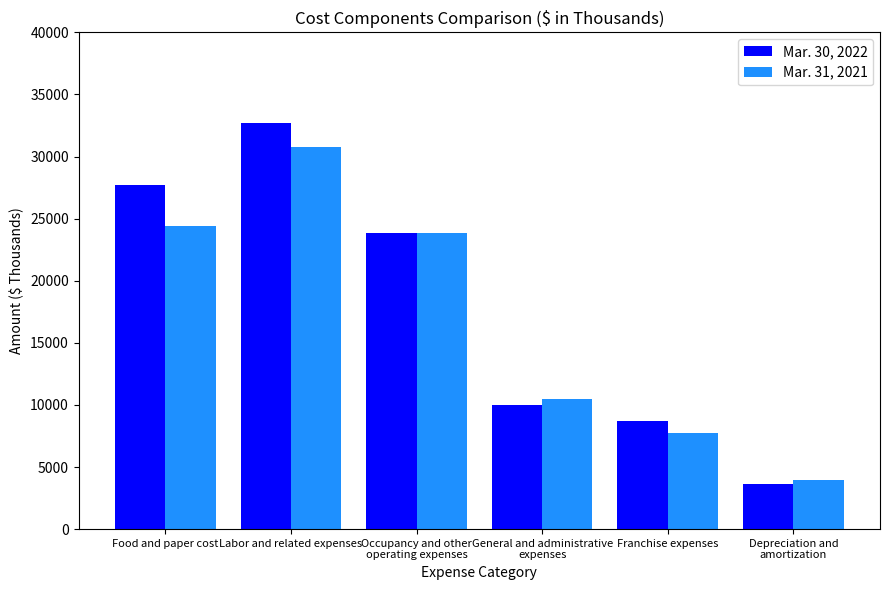

Reading left to right, extract all data points from this chart.

Mar. 30, 2022: Food and paper cost=27732	Labor and related expenses=32672	Occupancy and other
operating expenses=23845	General and administrative
expenses=9954	Franchise expenses=8731	Depreciation and
amortization=3597
Mar. 31, 2021: Food and paper cost=24391	Labor and related expenses=30732	Occupancy and other
operating expenses=23844	General and administrative
expenses=10474	Franchise expenses=7751	Depreciation and
amortization=3938